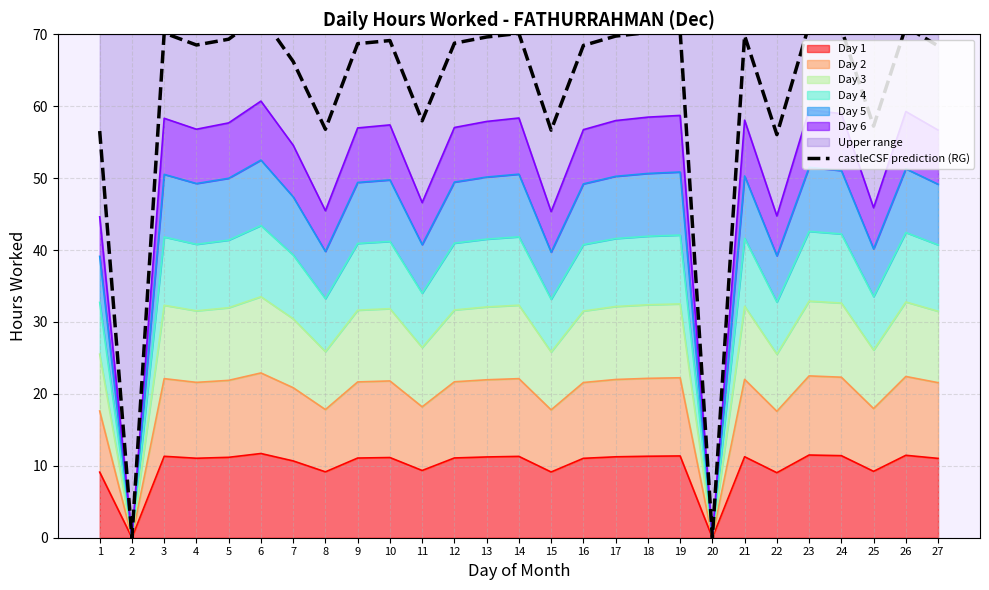

What is the value of the 10th point from the left?

69.1